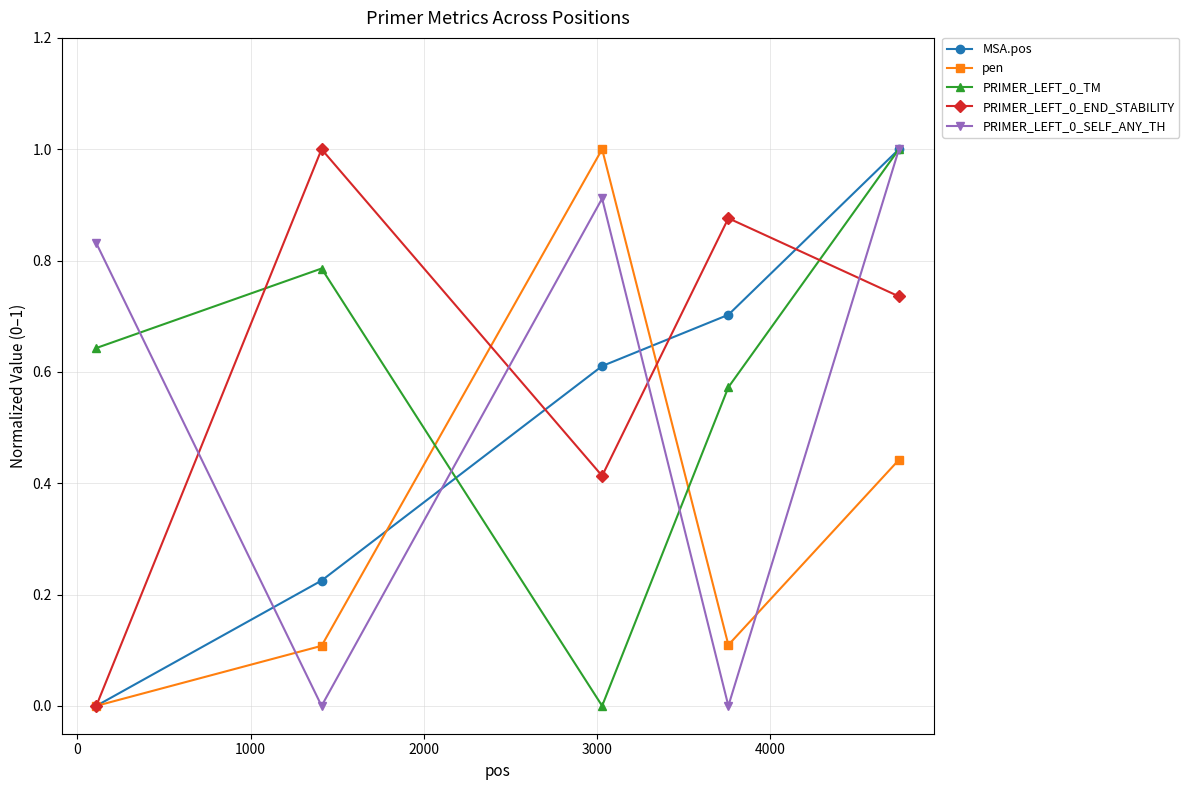

True or false: PRIMER_LEFT_0_SELF_ANY_TH and pen intersect in this chart.

True